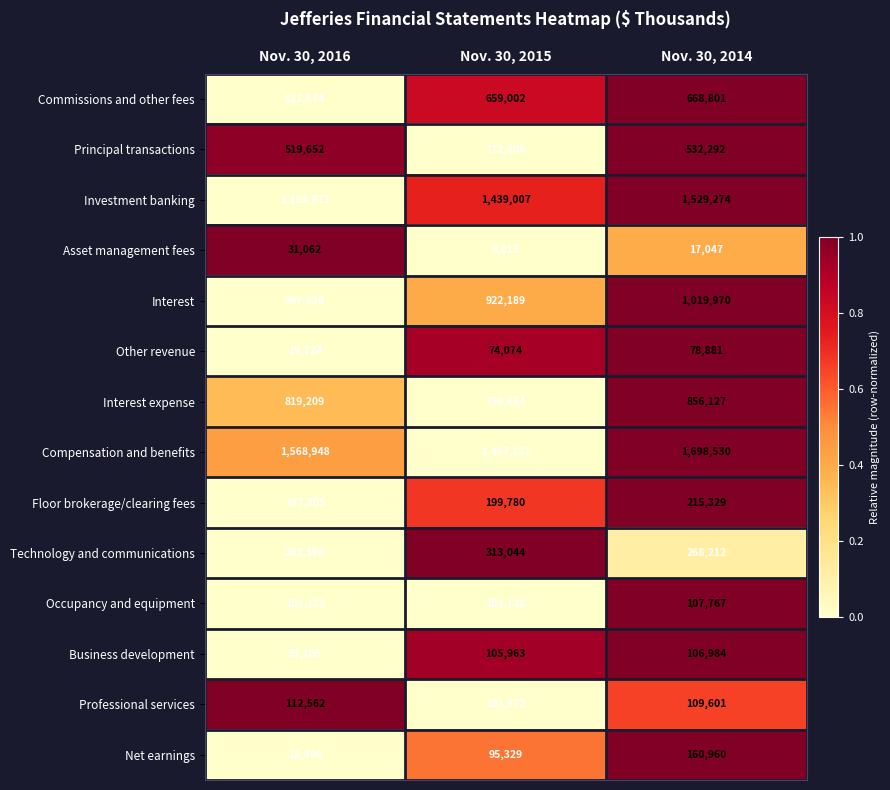

List the series in order of their peak value, lowest first.

Asset management fees, Other revenue, Business development, Occupancy and equipment, Professional services, Net earnings, Floor brokerage/clearing fees, Technology and communications, Principal transactions, Commissions and other fees, Interest expense, Interest, Investment banking, Compensation and benefits